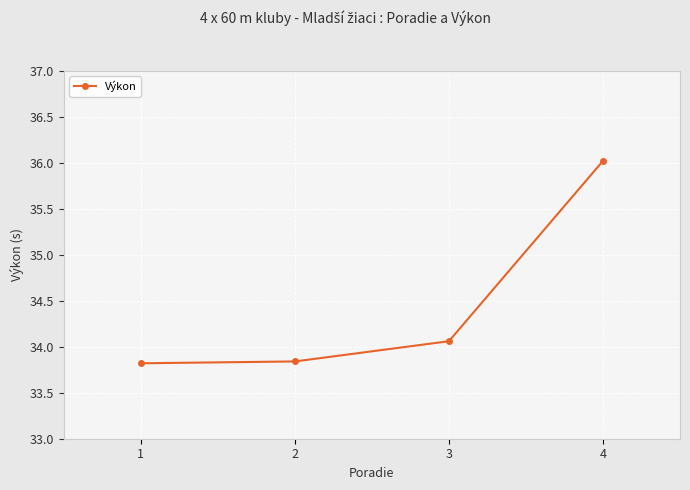

Read the value at 4.

36.0